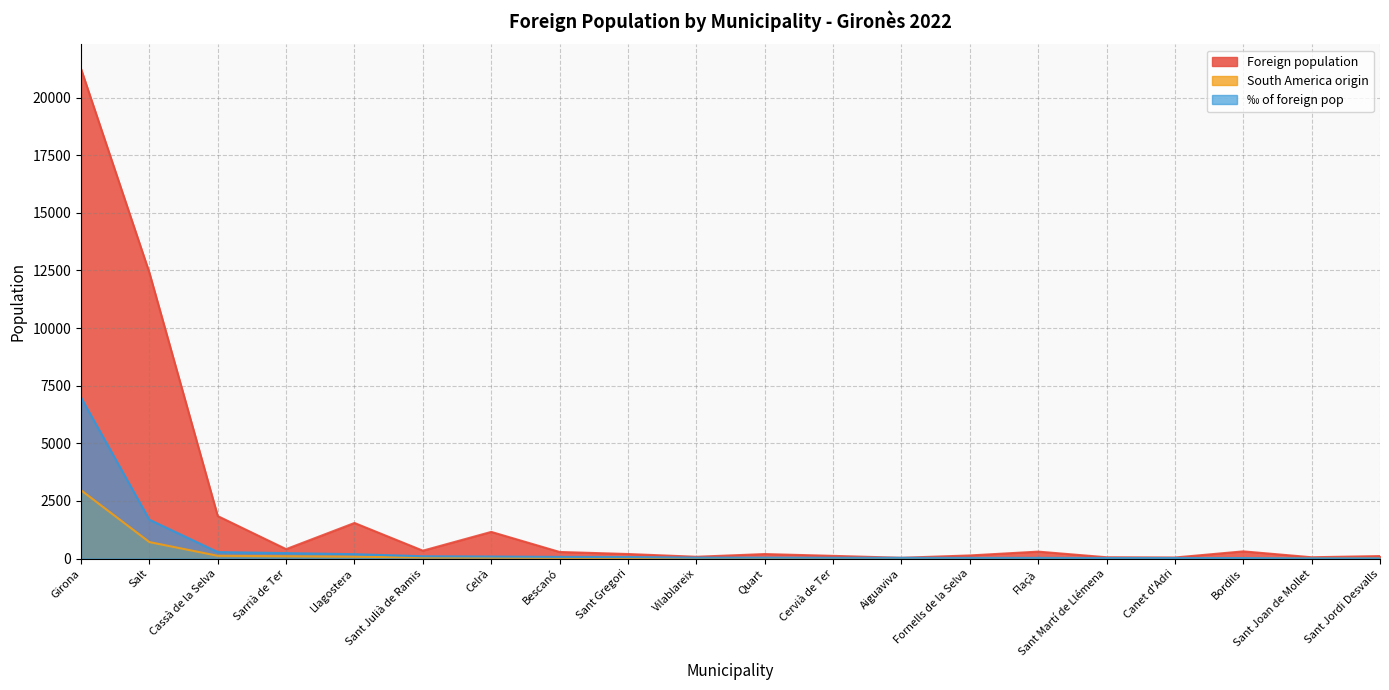

What is the difference between the maximum and second lowest values in the South America origin series?

2958